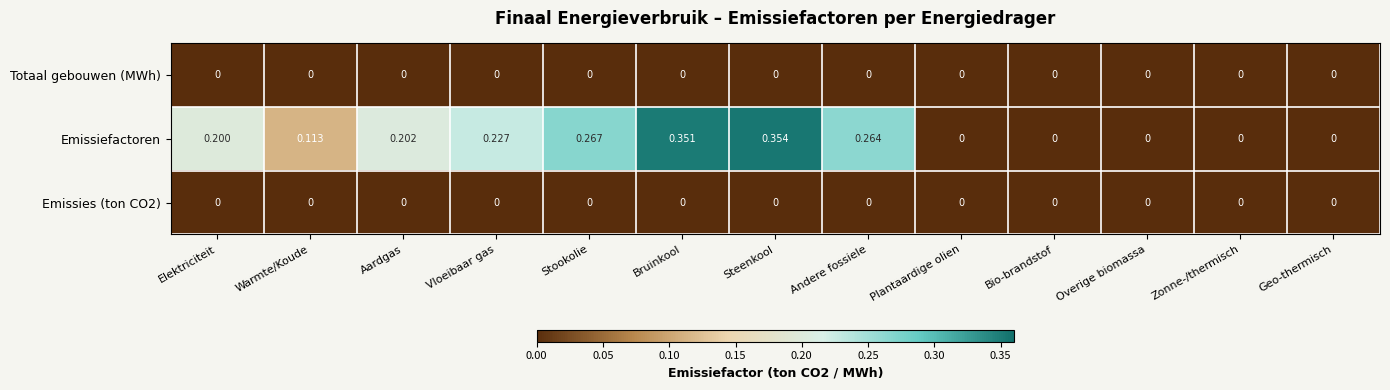

How many series are shown in this chart?

3